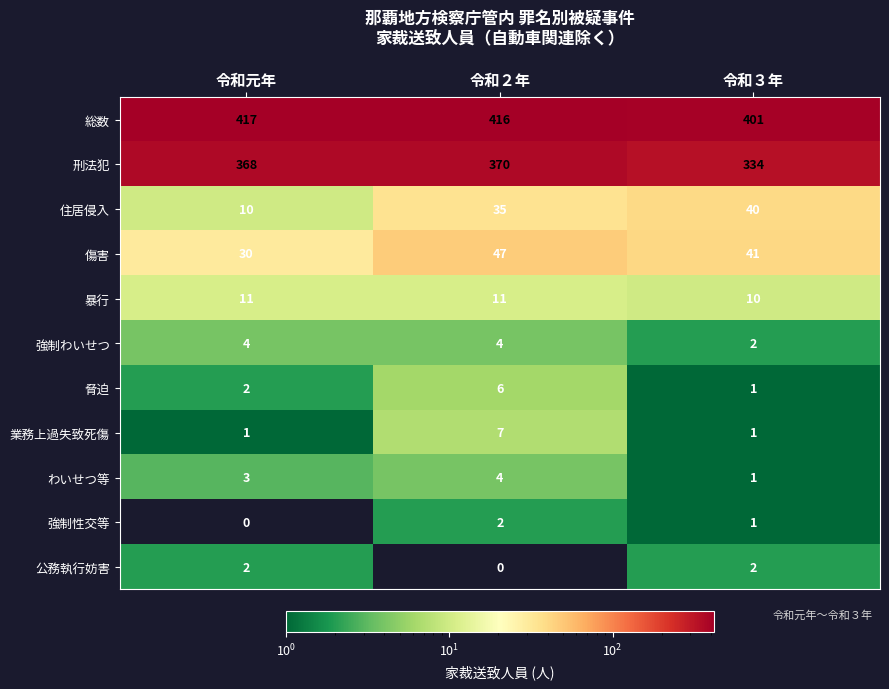

Is it true that 傷害 equals 9 at 令和元年?

False